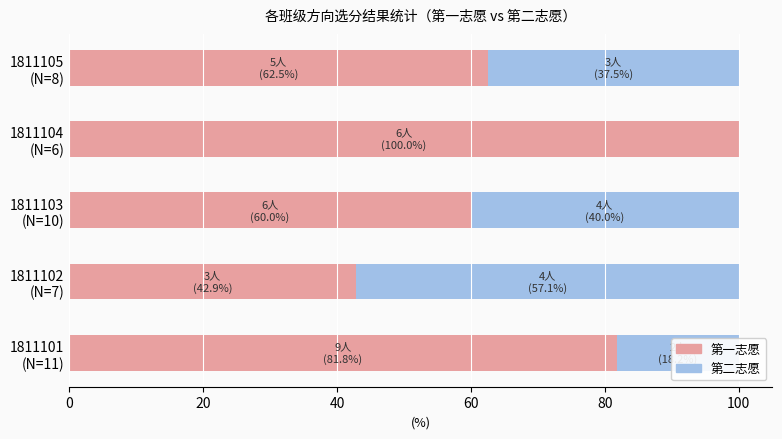

What is the sum of all 第一志愿 values?

347.2